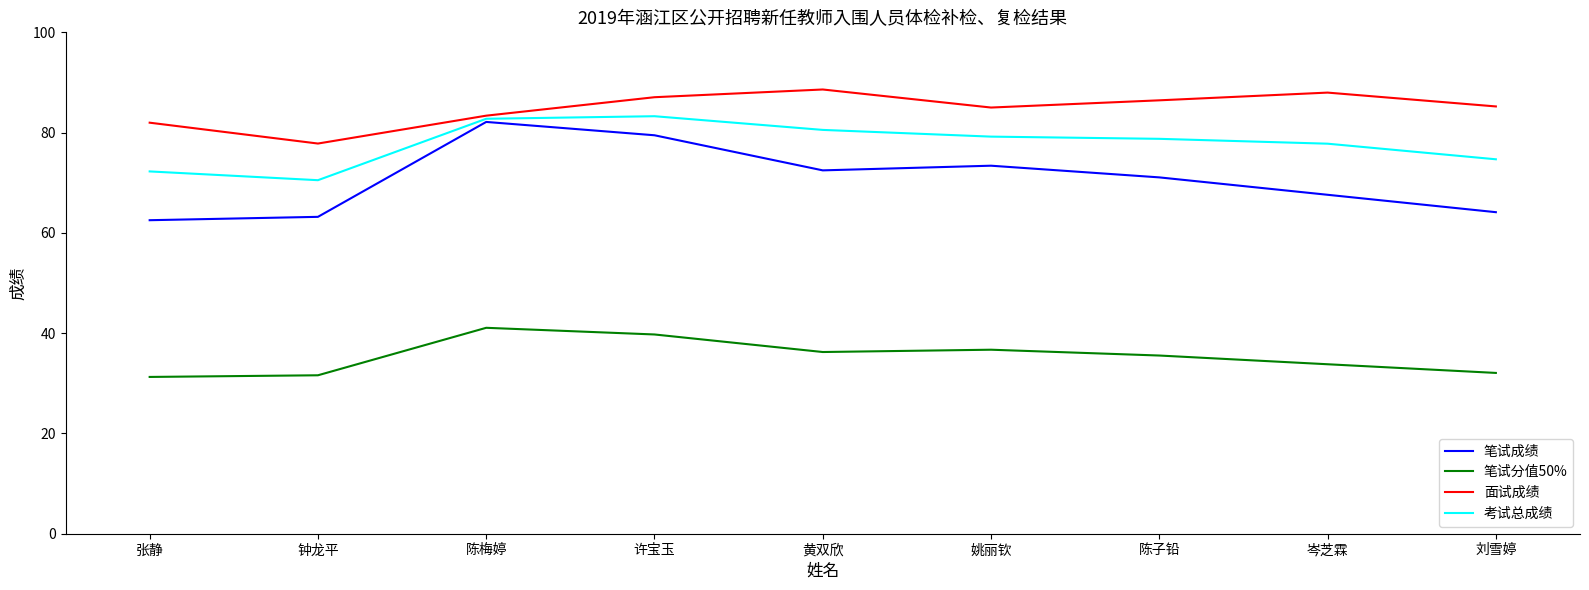

How many interior local valleys does the 笔试分值50% series have?

1